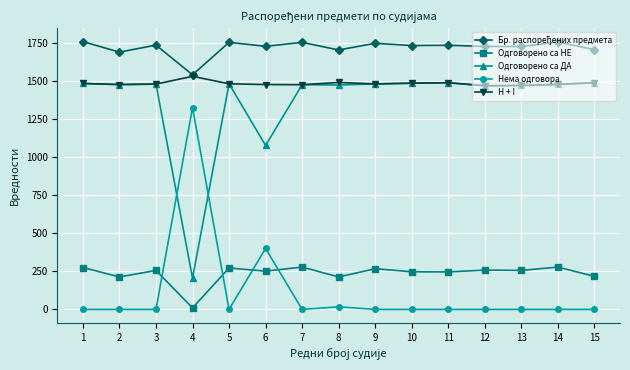

True or false: Нема одговора and H + I cross at least once.

False